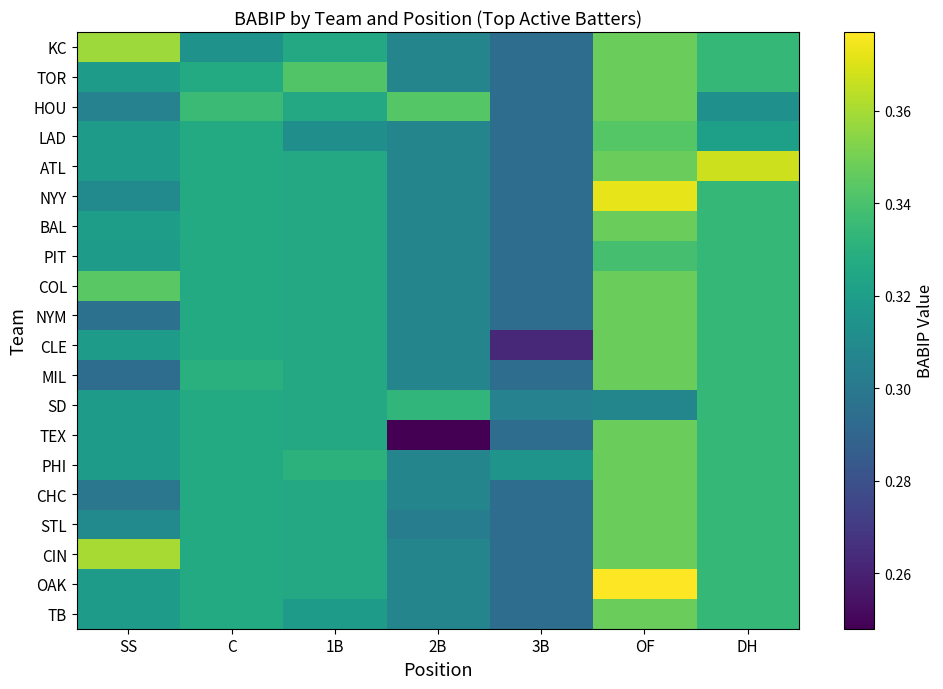

Count the number of data series in this chart.

20